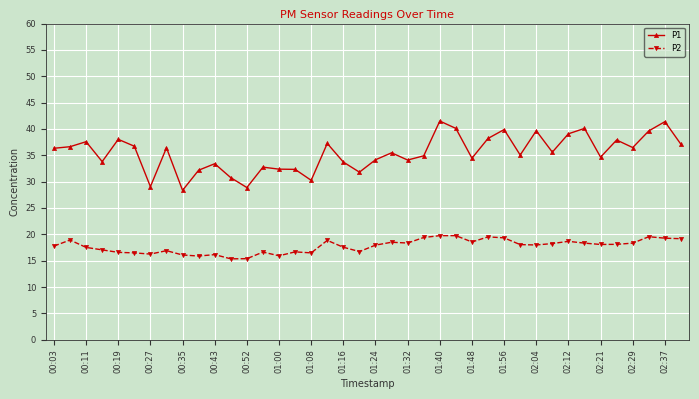

What is the average value of the P1 series?

35.4